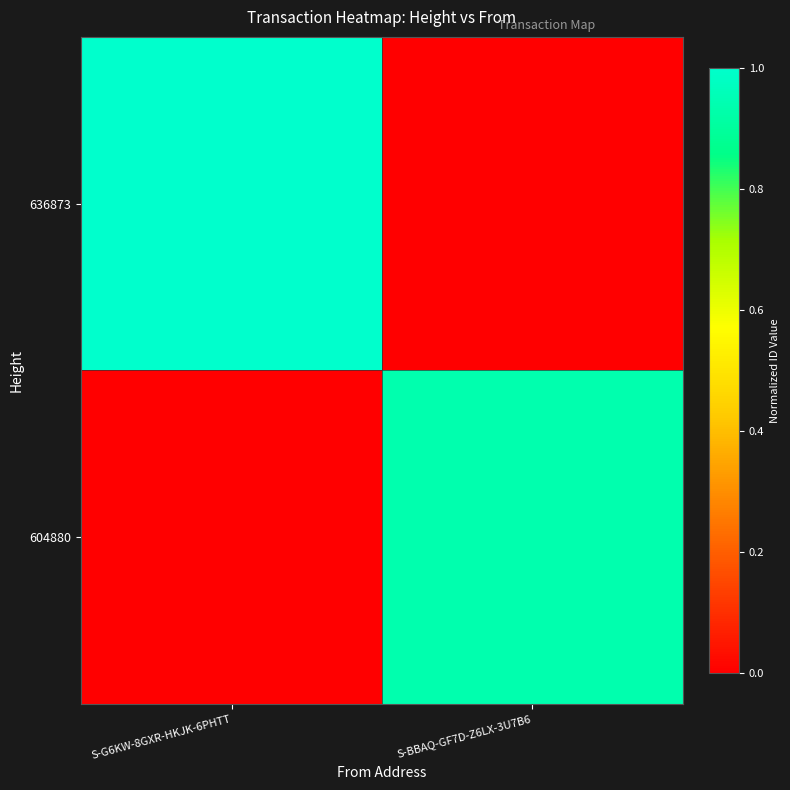

At how many categories does at least one series exceed 0?

2